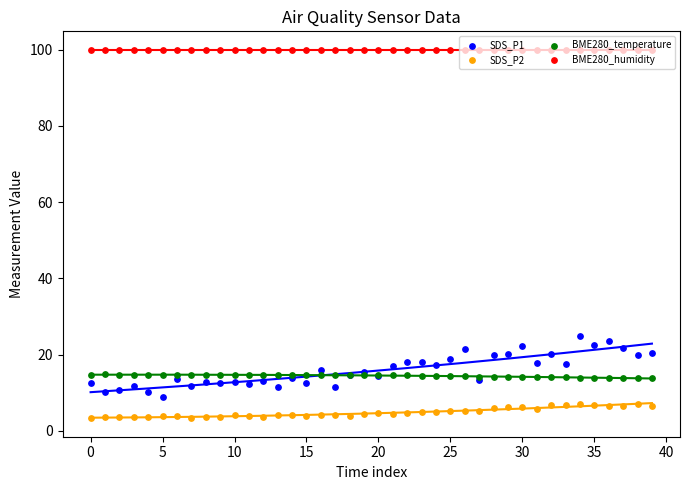

At which category is the sum across all series the highest?

34